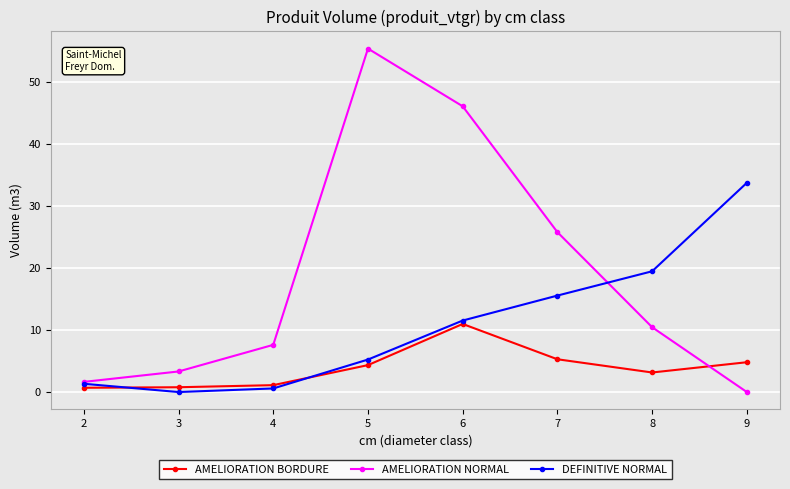

What value does the AMELIORATION NORMAL series have at 8?

10.4